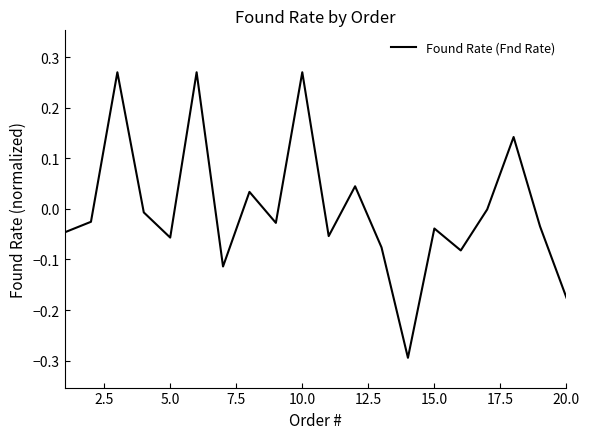

What is the smallest value displayed?

-0.3